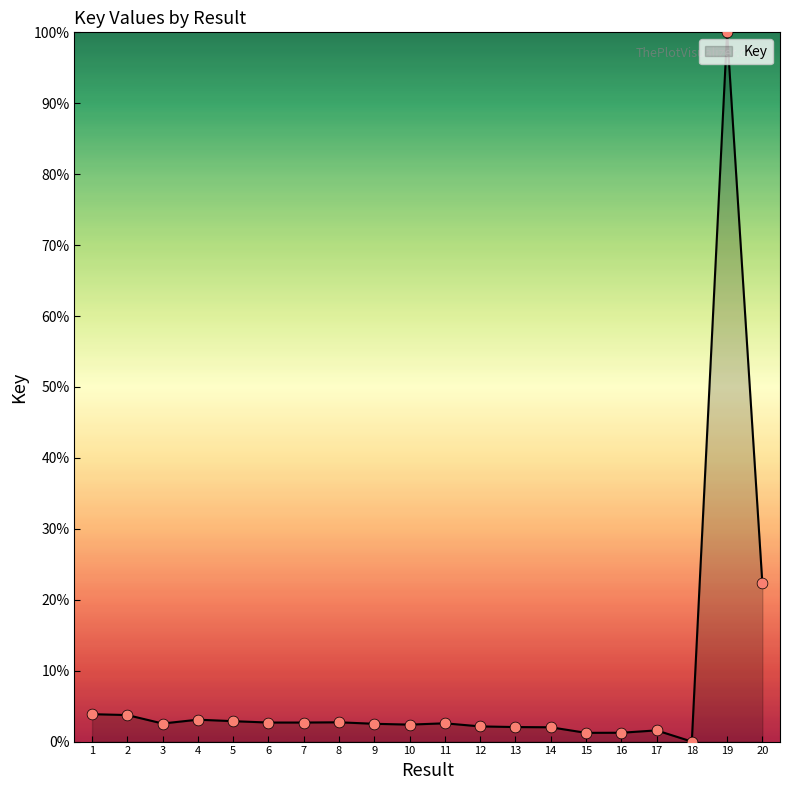

Approximately how many times larger is the value at 6 compared to 4?

0.9